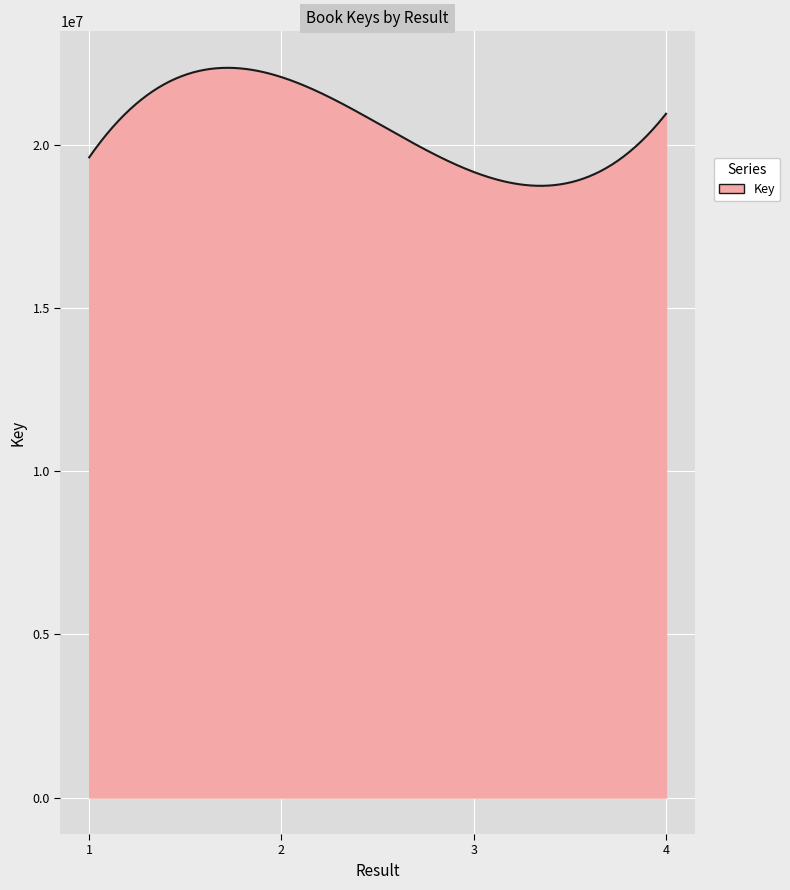

What is the difference between the maximum and minimum values?

3617603.6